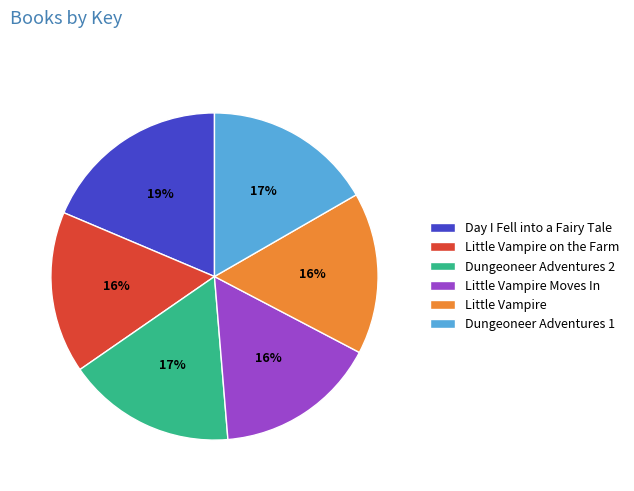

To the nearest percent, what is the combined percentage of Little Vampire on the Farm and Little Vampire?

32%